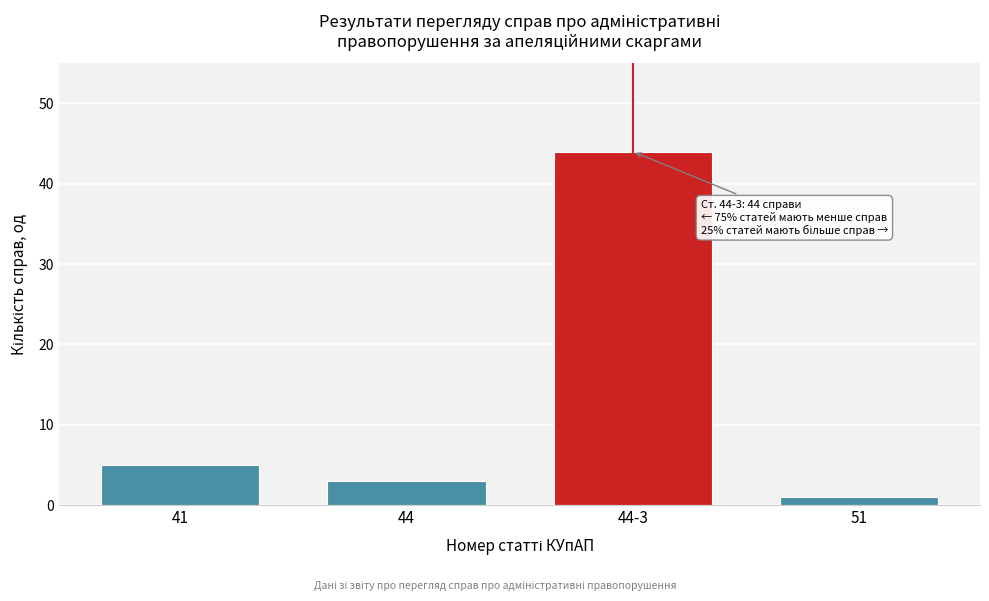

Reading right to left, what are all the values shown in this chart?

1	44	3	5